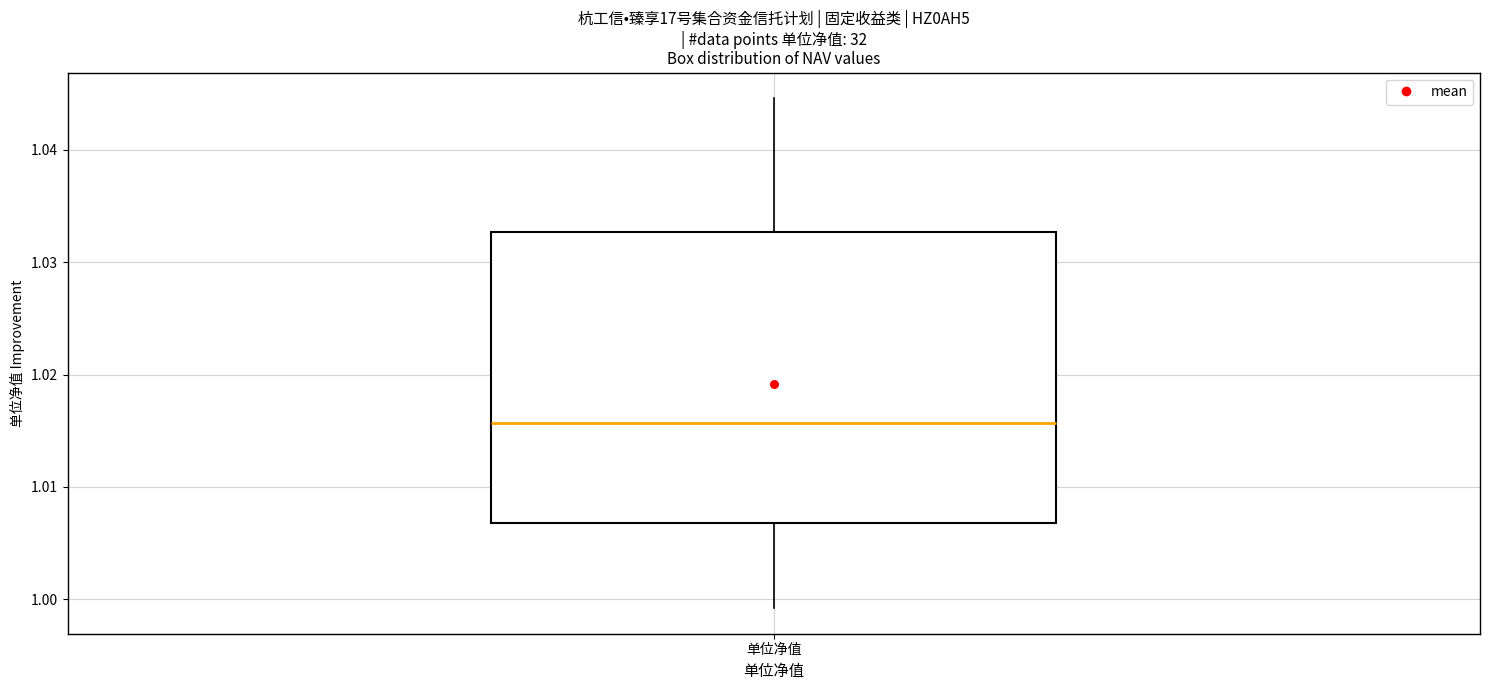

Read this box plot against the y-axis: the position of the median line, the range covered by the box, and the ends of both whiskers. The values are not printed on the chart, so give them approximately, as read against the axis.

median 1.016, box 1.007 to 1.033, whiskers 0.999 to 1.045